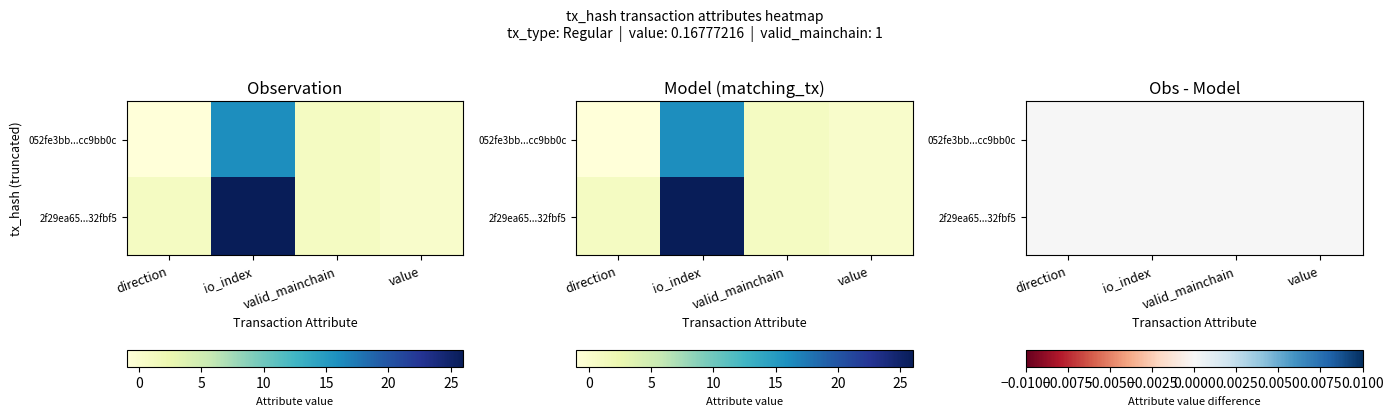

What is the minimum value shown in the chart?

-1.0